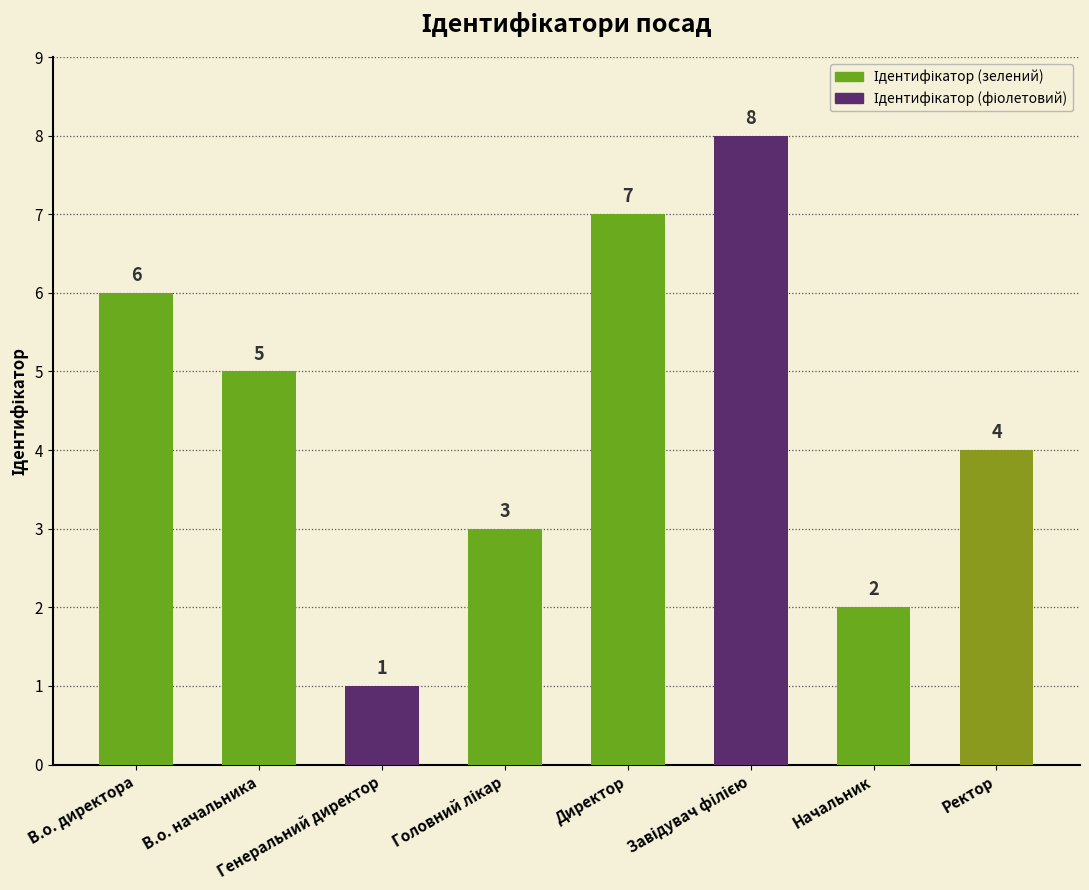

What is the difference between the maximum and minimum values?

7